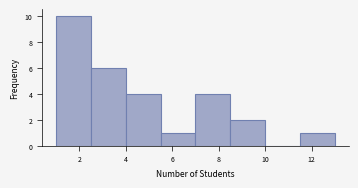

Which range on the x-axis has the tallest bar?

1.0 to 2.5